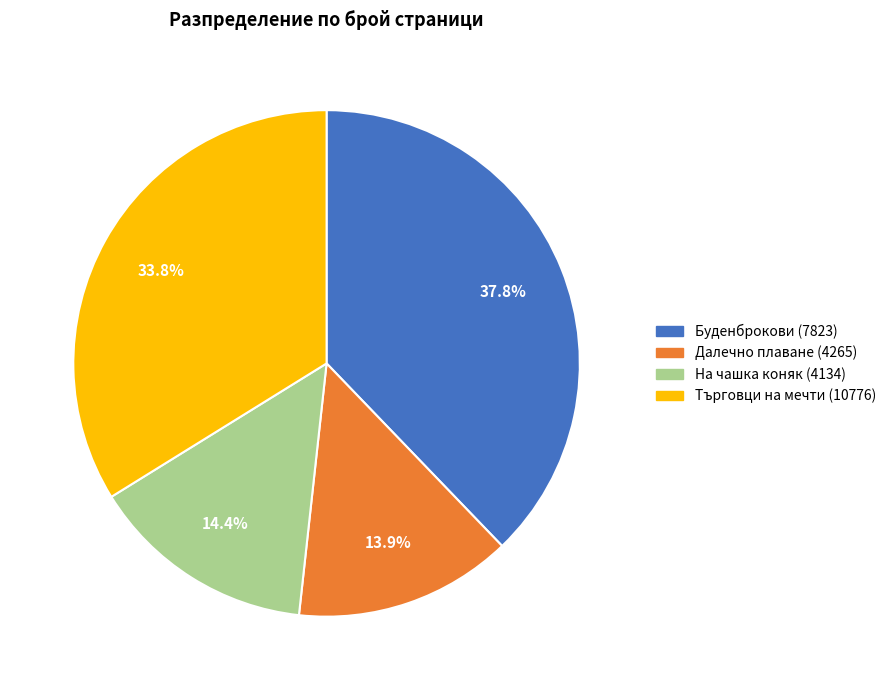

Approximately how many times larger is the value at На чашка коняк (4134) compared to Далечно плаване (4265)?

1.0